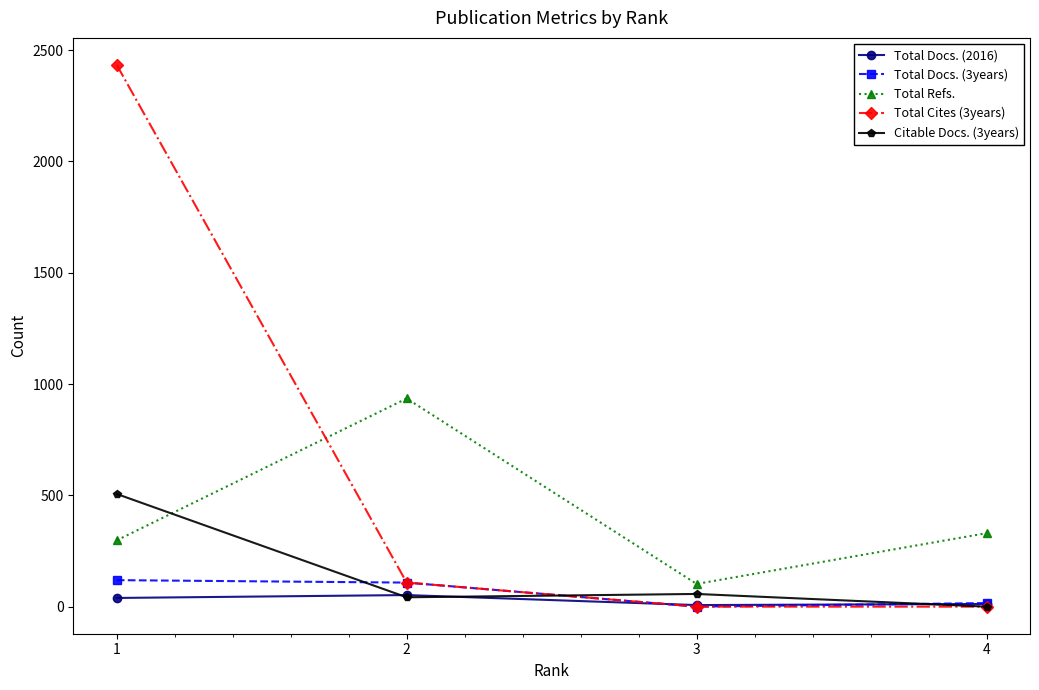

The Total Docs. (3years) series shows 213 at 1. True or false?

False